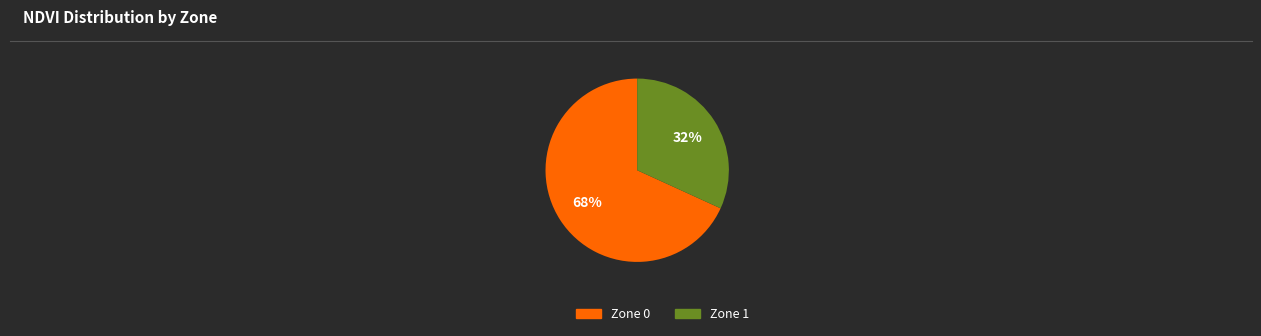

Is there any slice that represents more than half of the pie?

Yes